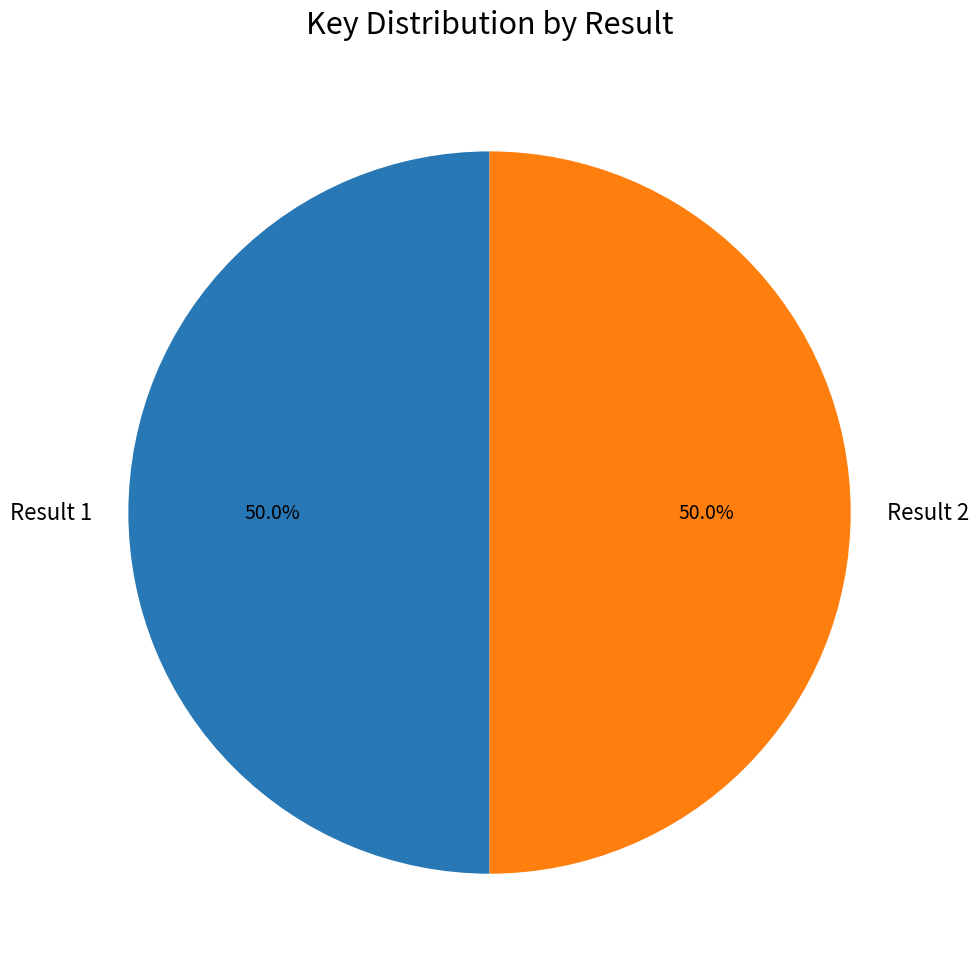

True or false: Result 2 accounts for 50% of the total.

True